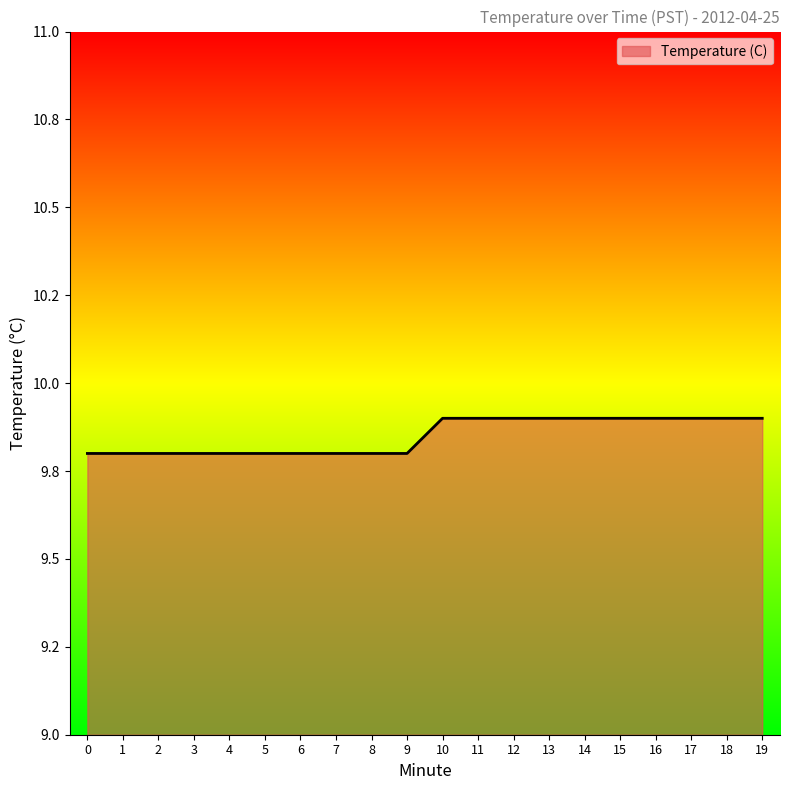

Does the chart have visible grid lines?

No